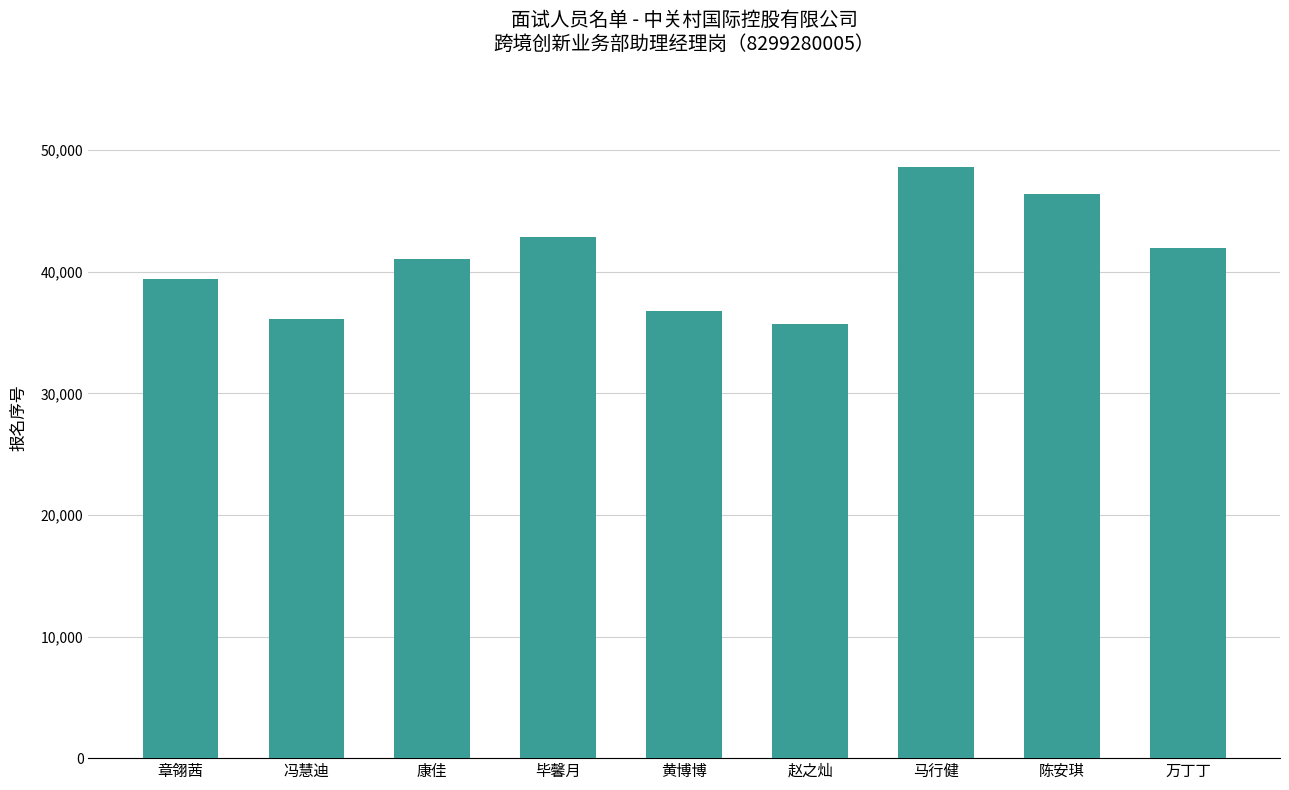

What position from the right is 陈安琪?

2